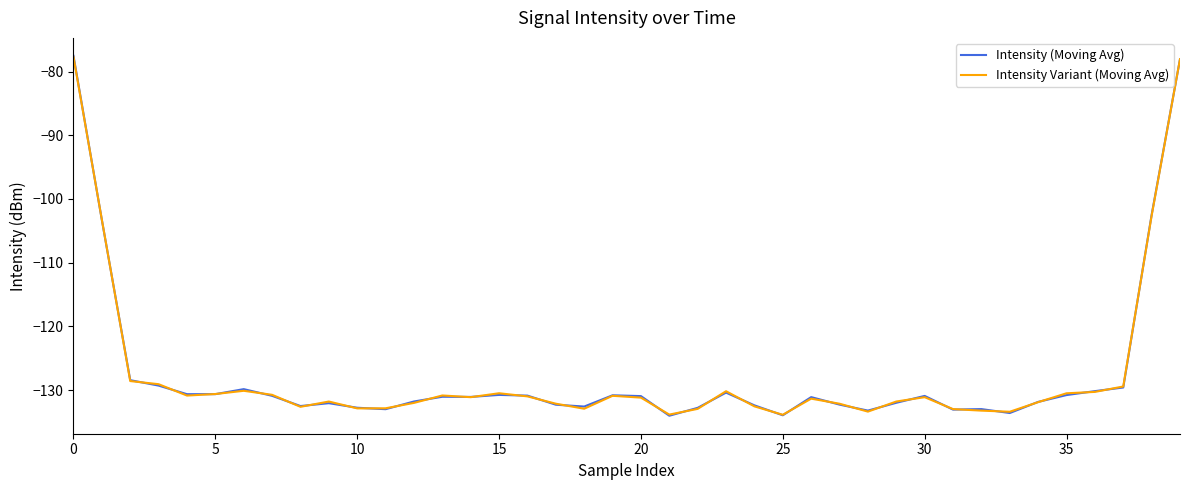

What is the minimum value shown in the chart?

-134.0